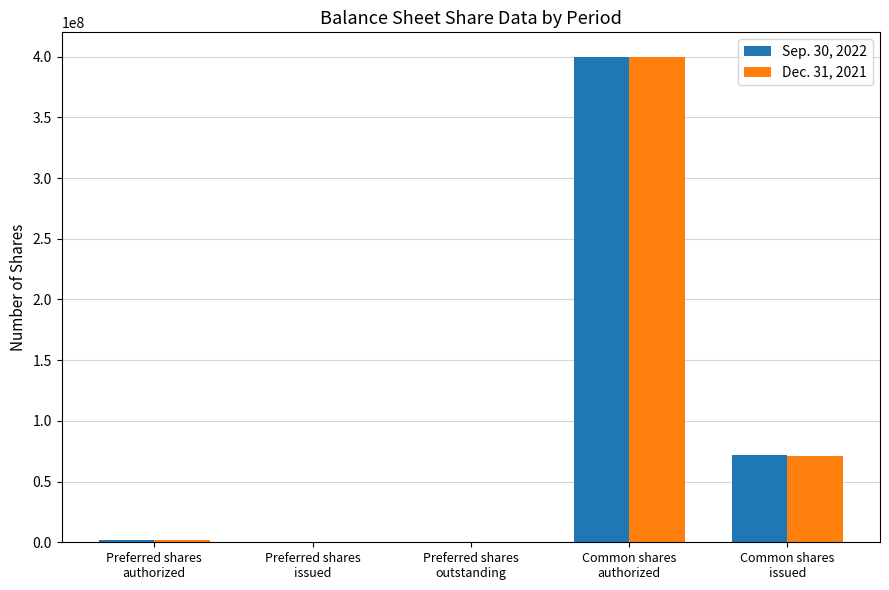

What is the maximum value shown in the chart?

400000000